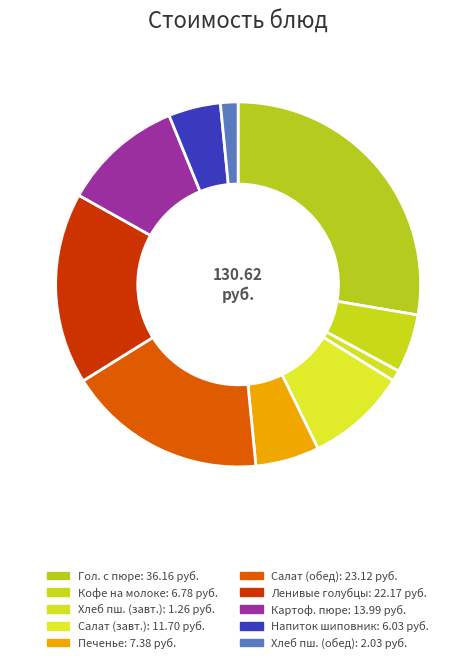

Does any single category account for the majority?

No